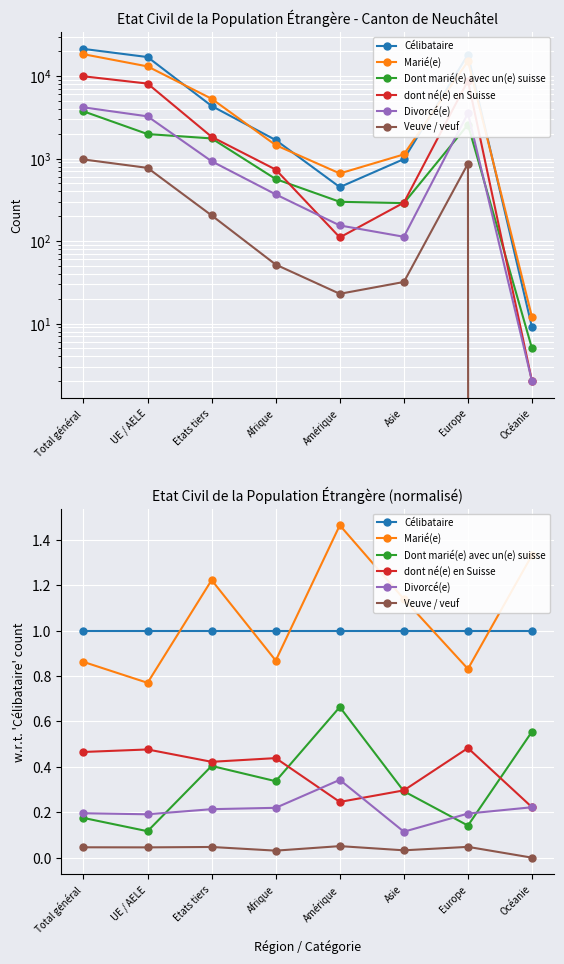

Reading left to right, what are all the values shown in this chart?

Célibataire: Total général=1.0	UE / AELE=1.0	Etats tiers=1.0	Afrique=1.0	Amérique=1.0	Asie=1.0	Europe=1.0	Océanie=1.0
Marié(e): Total général=0.9	UE / AELE=0.8	Etats tiers=1.2	Afrique=0.9	Amérique=1.5	Asie=1.1	Europe=0.8	Océanie=1.3
Dont marié(e) avec un(e) suisse: Total général=0.2	UE / AELE=0.1	Etats tiers=0.4	Afrique=0.3	Amérique=0.7	Asie=0.3	Europe=0.1	Océanie=0.6
dont né(e) en Suisse: Total général=0.5	UE / AELE=0.5	Etats tiers=0.4	Afrique=0.4	Amérique=0.2	Asie=0.3	Europe=0.5	Océanie=0.2
Divorcé(e): Total général=0.2	UE / AELE=0.2	Etats tiers=0.2	Afrique=0.2	Amérique=0.3	Asie=0.1	Europe=0.2	Océanie=0.2
Veuve / veuf: Total général=0.0	UE / AELE=0.0	Etats tiers=0.0	Afrique=0.0	Amérique=0.1	Asie=0.0	Europe=0.0	Océanie=0.0